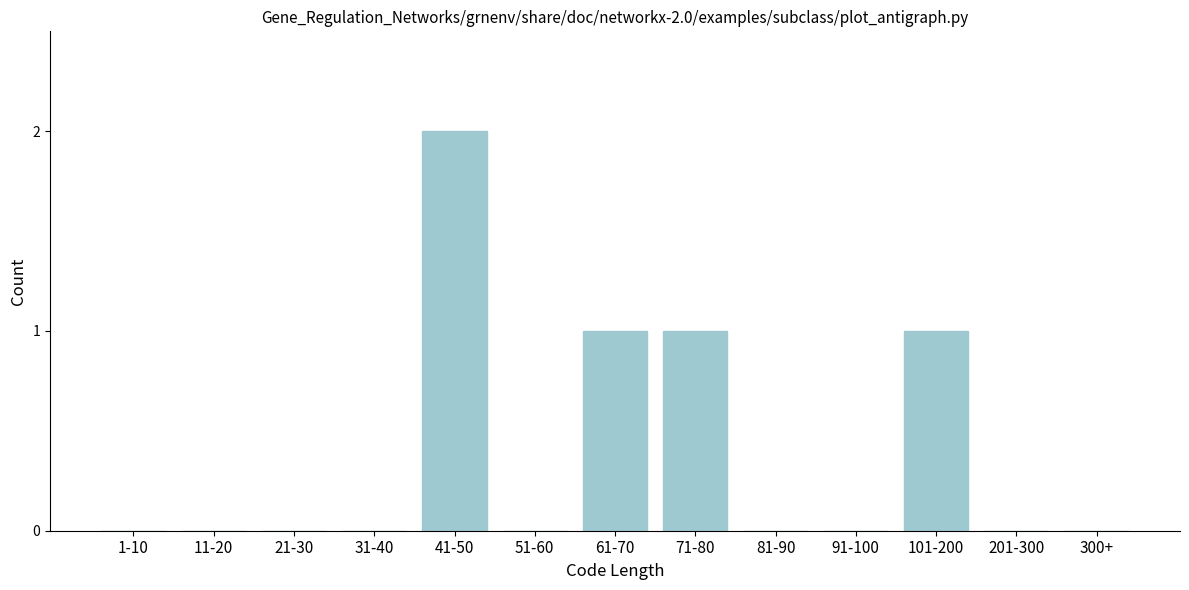

Reading right to left, what are all the values shown in this chart?

300+=0	201-300=0	101-200=1	91-100=0	81-90=0	71-80=1	61-70=1	51-60=0	41-50=2	31-40=0	21-30=0	11-20=0	1-10=0